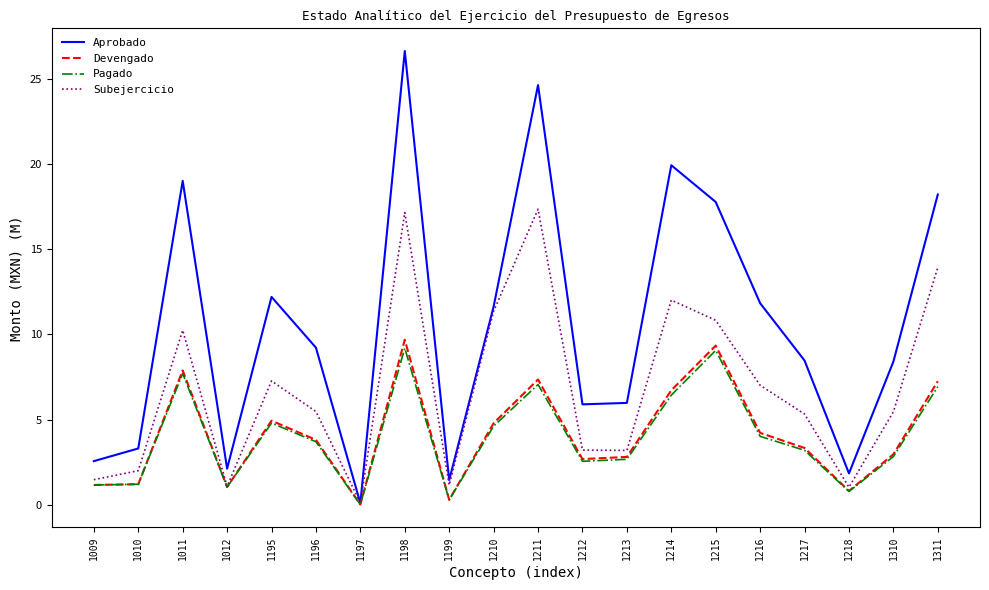

What value does the Pagado series have at 1214?

6.4